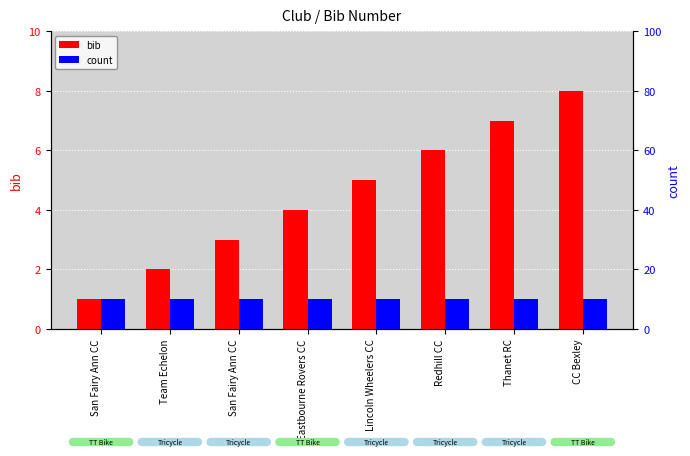

How many values in the bib series exceed 5?

3